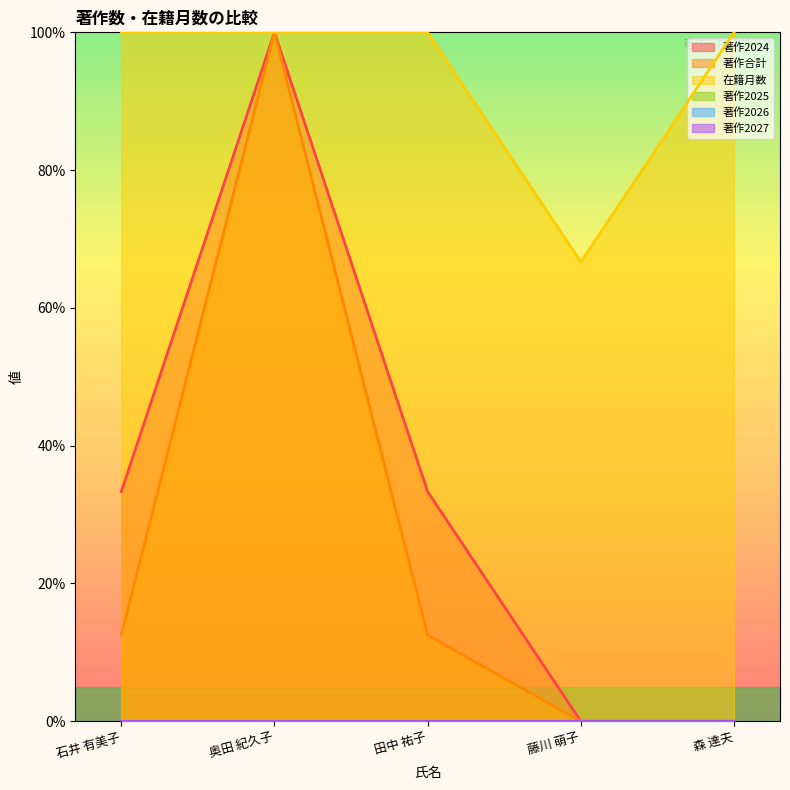

Which category has the highest value across all series?

奥田 紀久子